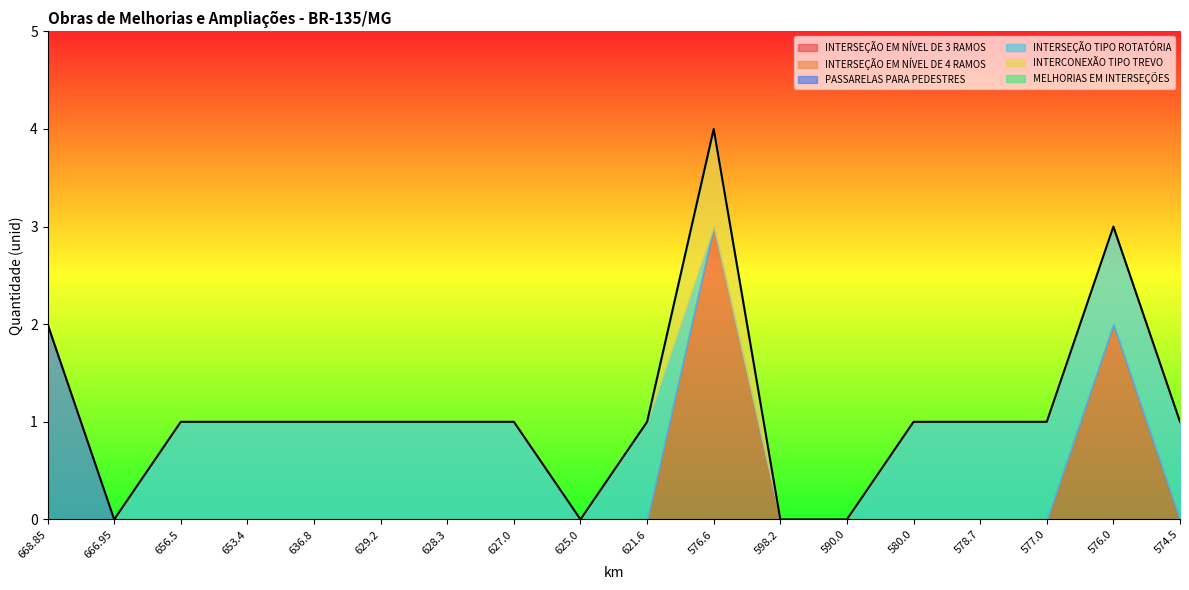

True or false: INTERCONEXÃO TIPO TREVO and INTERSEÇÃO TIPO ROTATÓRIA intersect in this chart.

True